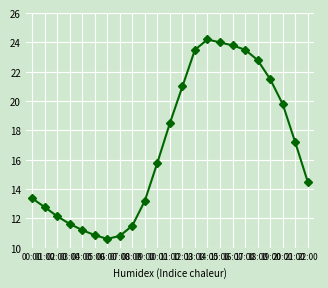

Where is the first local minimum?

06:00